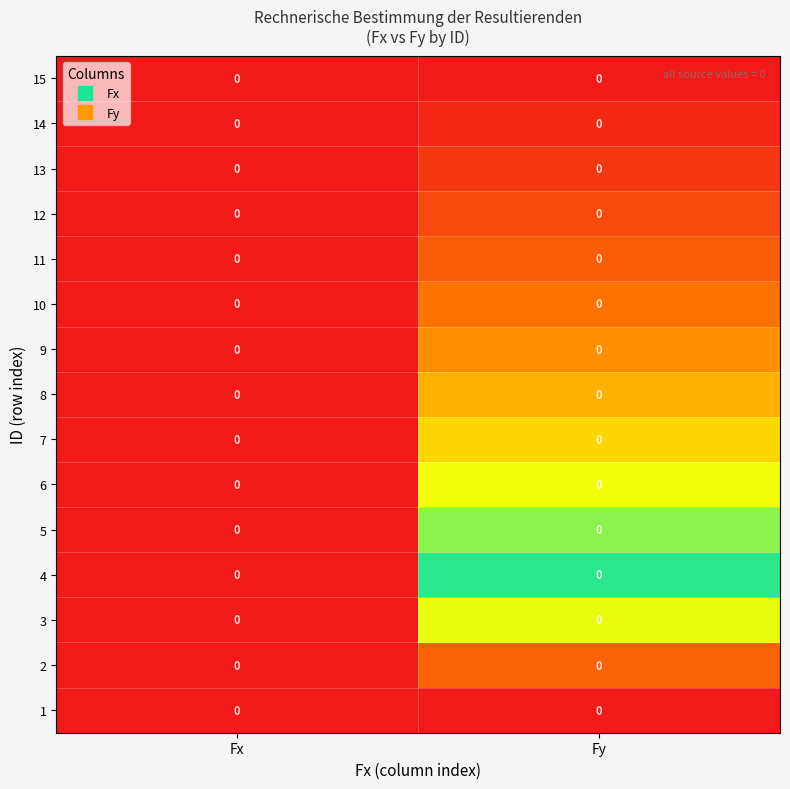

Which series changed the most between Fx and Fy?

15